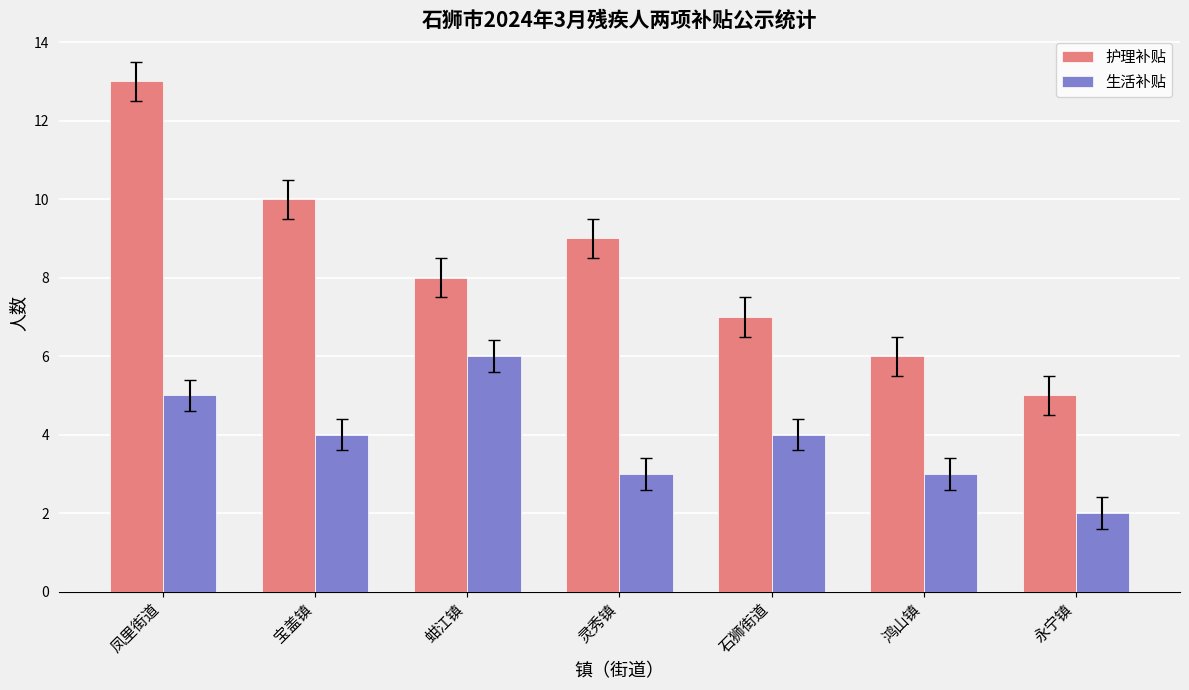

What is the difference between the 护理补贴 values at 鸿山镇 and 灵秀镇?

3